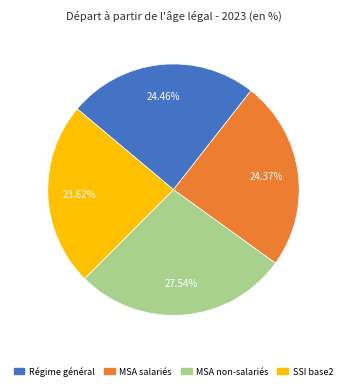

What is the smallest slice in the pie chart?

SSI base2